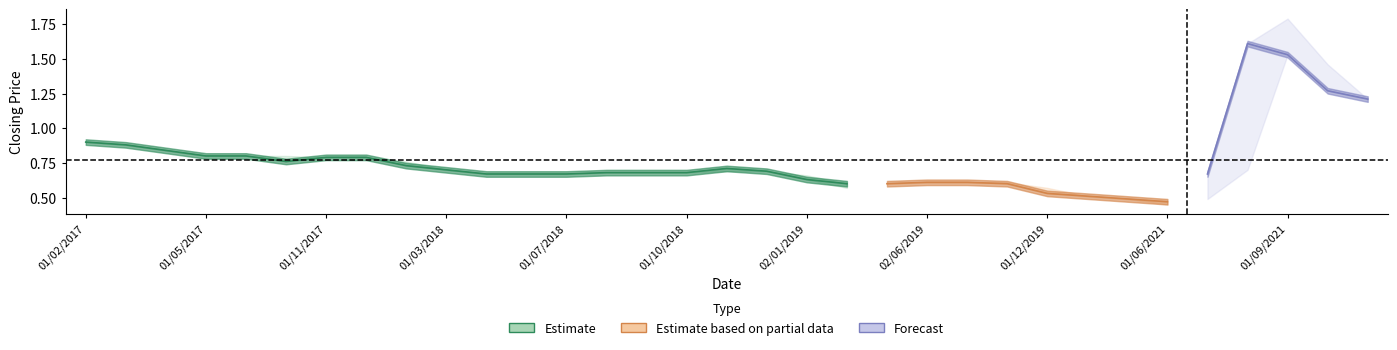

Is it true that low equals 1.3 at 6?

False